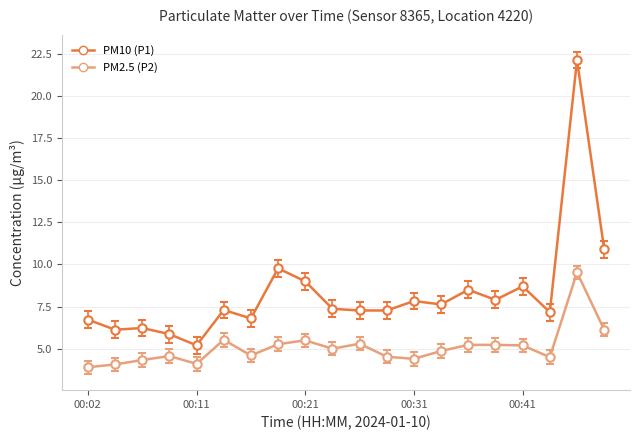

True or false: PM10 (P1) and PM2.5 (P2) cross at least once.

False